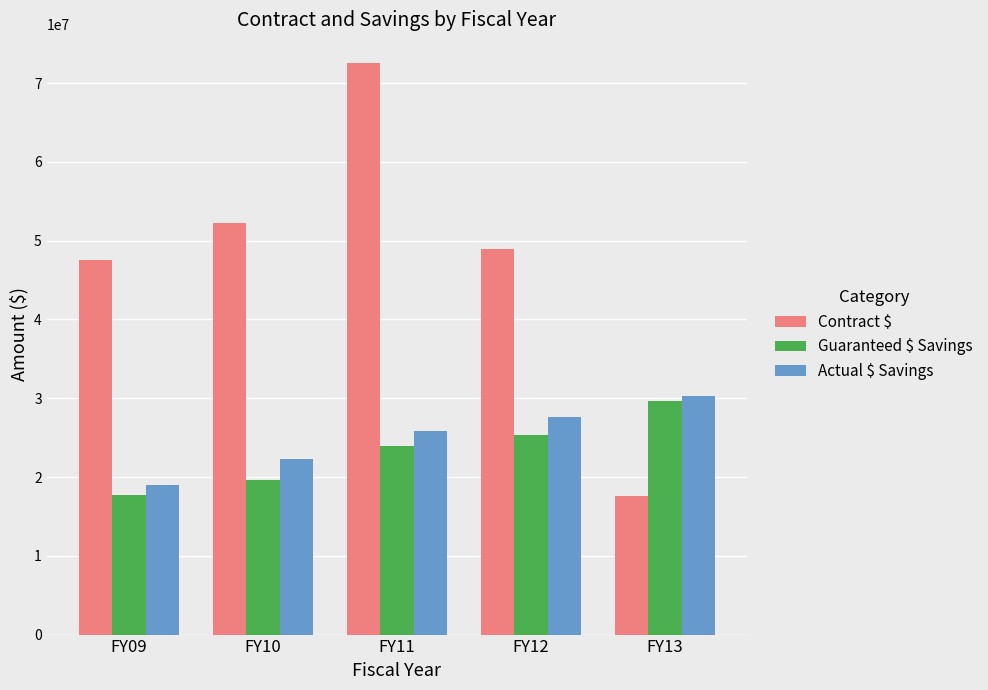

Where is Actual $ Savings nearest to the value 24635921?

FY11